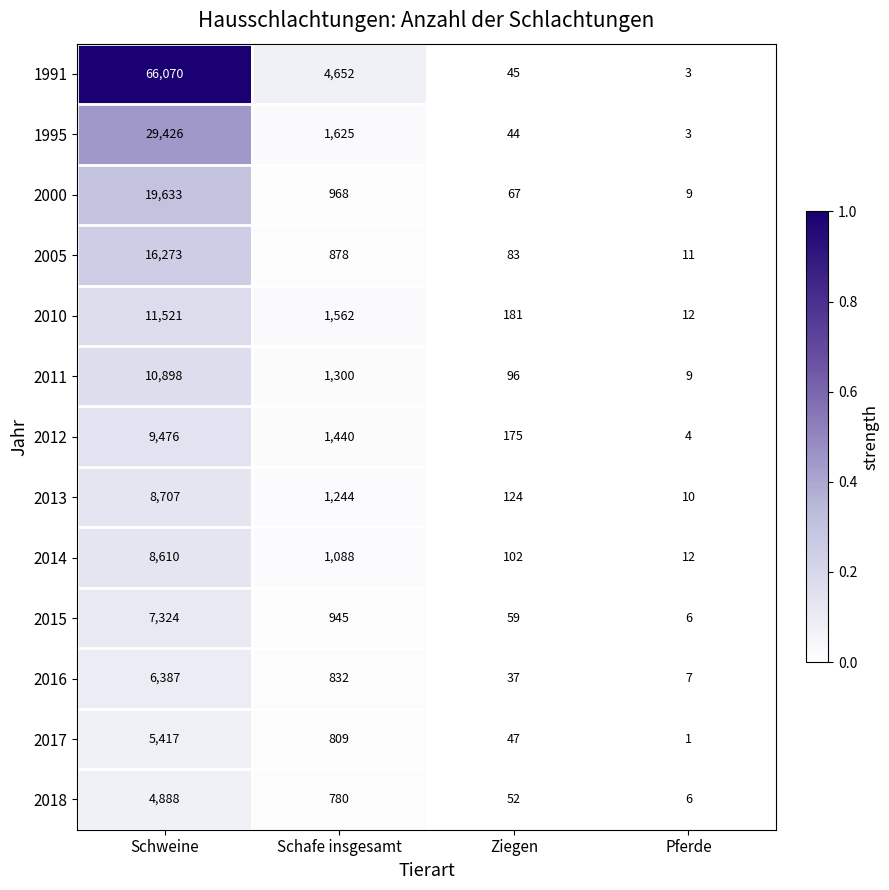

Which label corresponds to the largest value in the chart?

Schweine